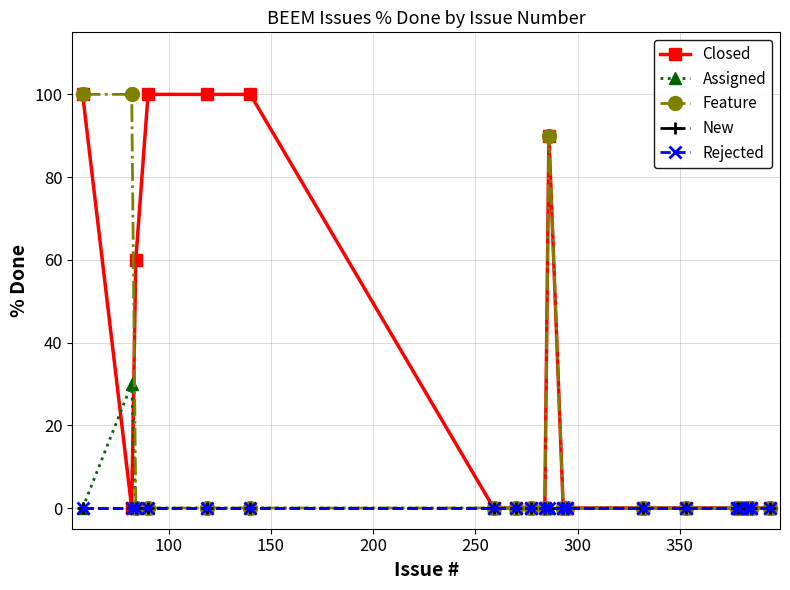

How many lines are shown in the chart?

5